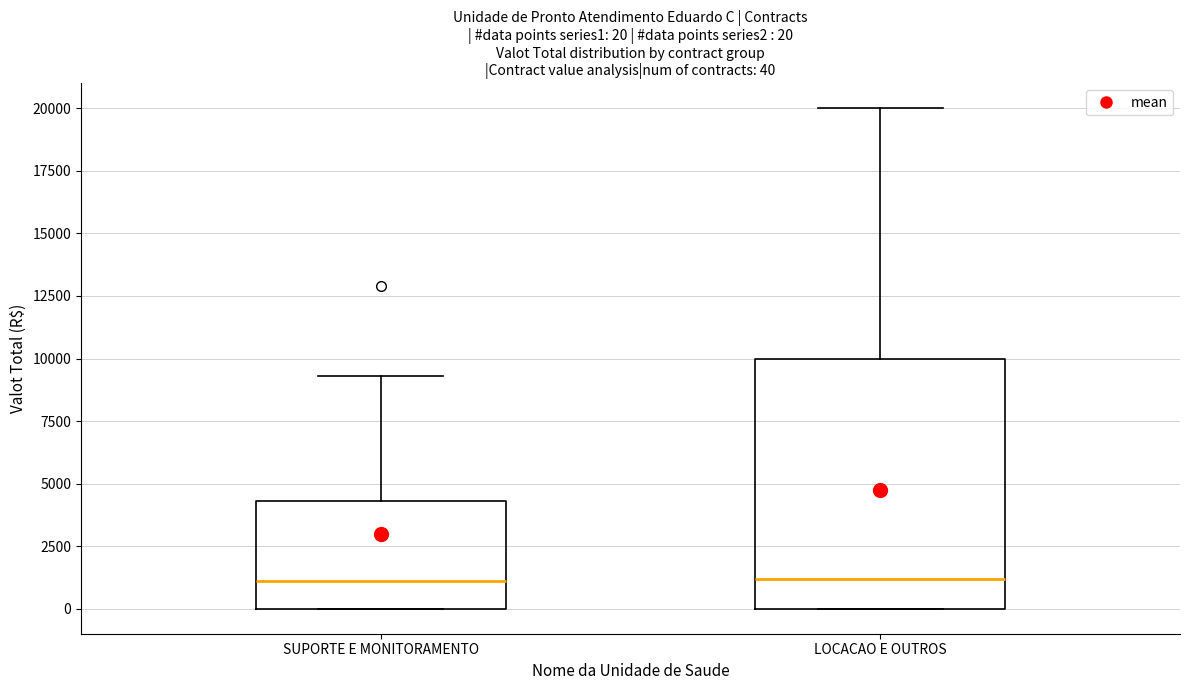

Which box is the tallest, from its lower edge to its upper edge?

LOCACAO E OUTROS